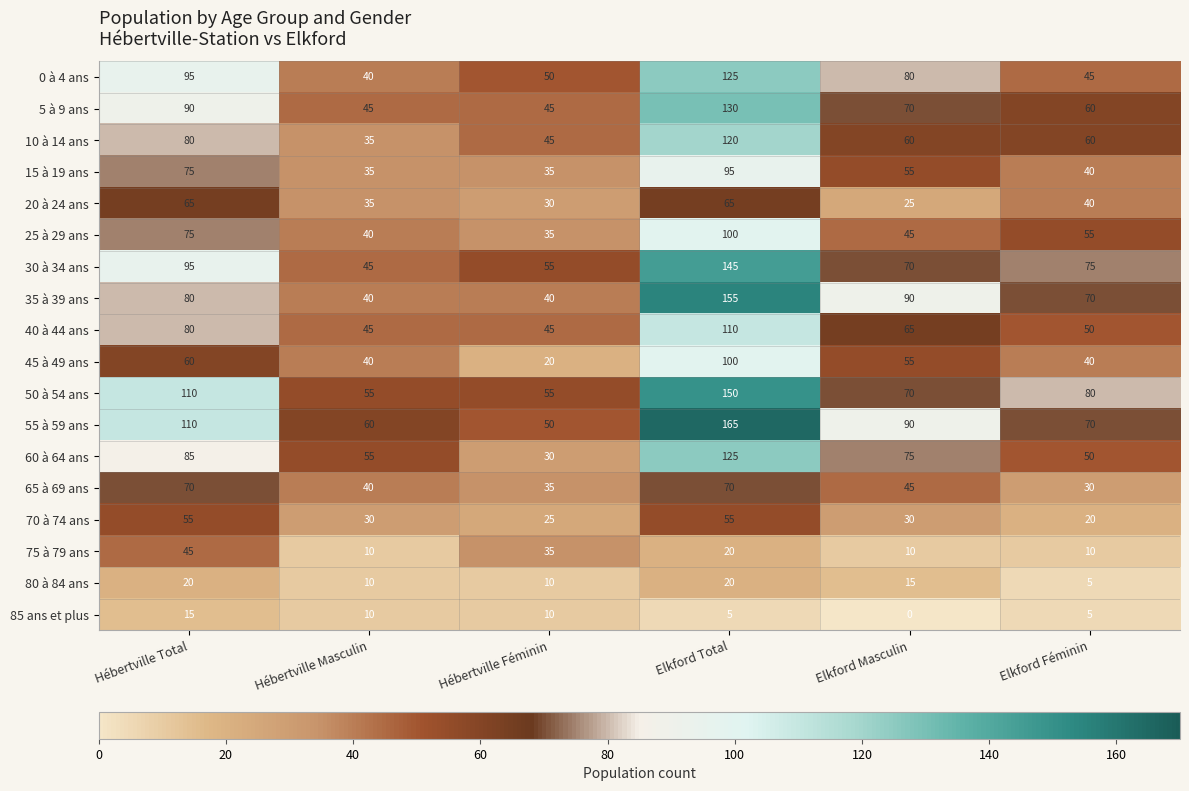

What is the sum of the 65 à 69 ans values at Elkford Total and Elkford Masculin?

115